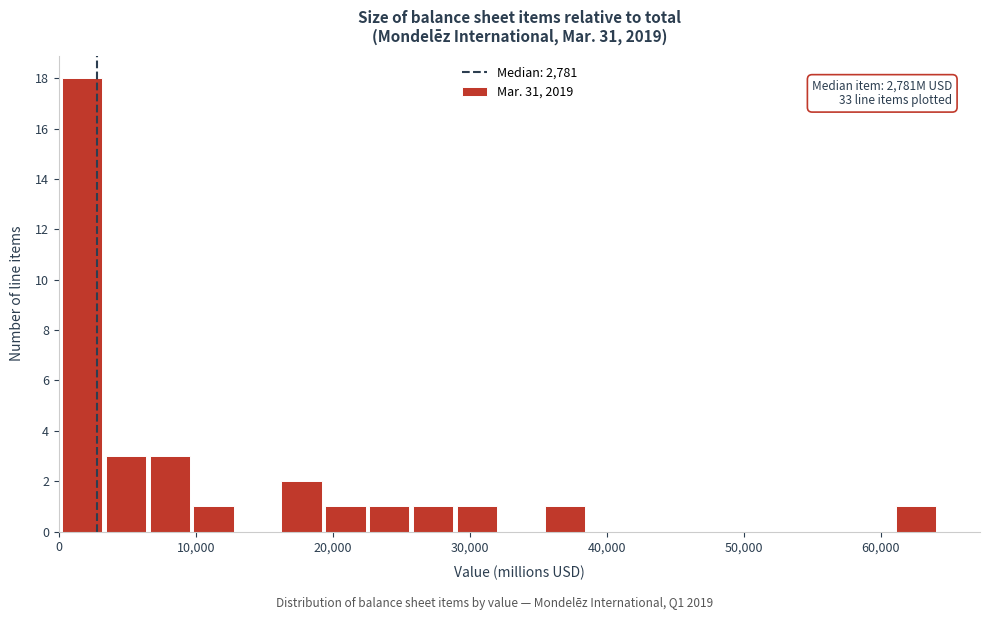

Around what value on the x-axis is the tallest bar? Give the approximate position of its centre, as read against the axis.

2000